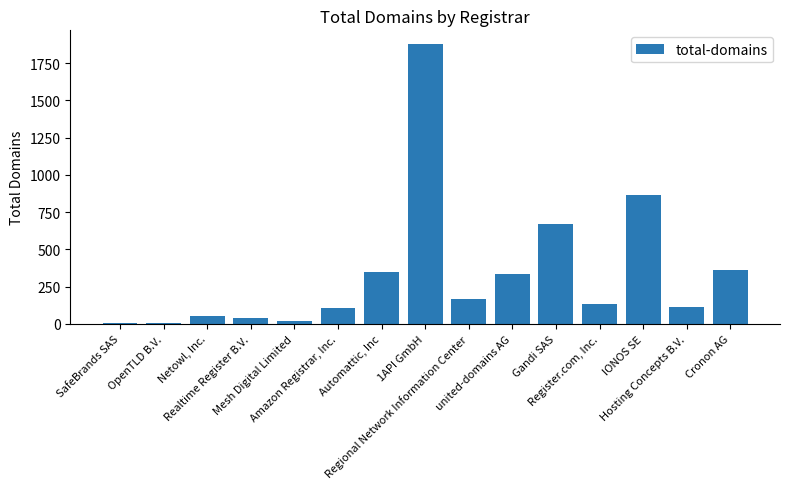

How many distinct data groups are displayed?

1